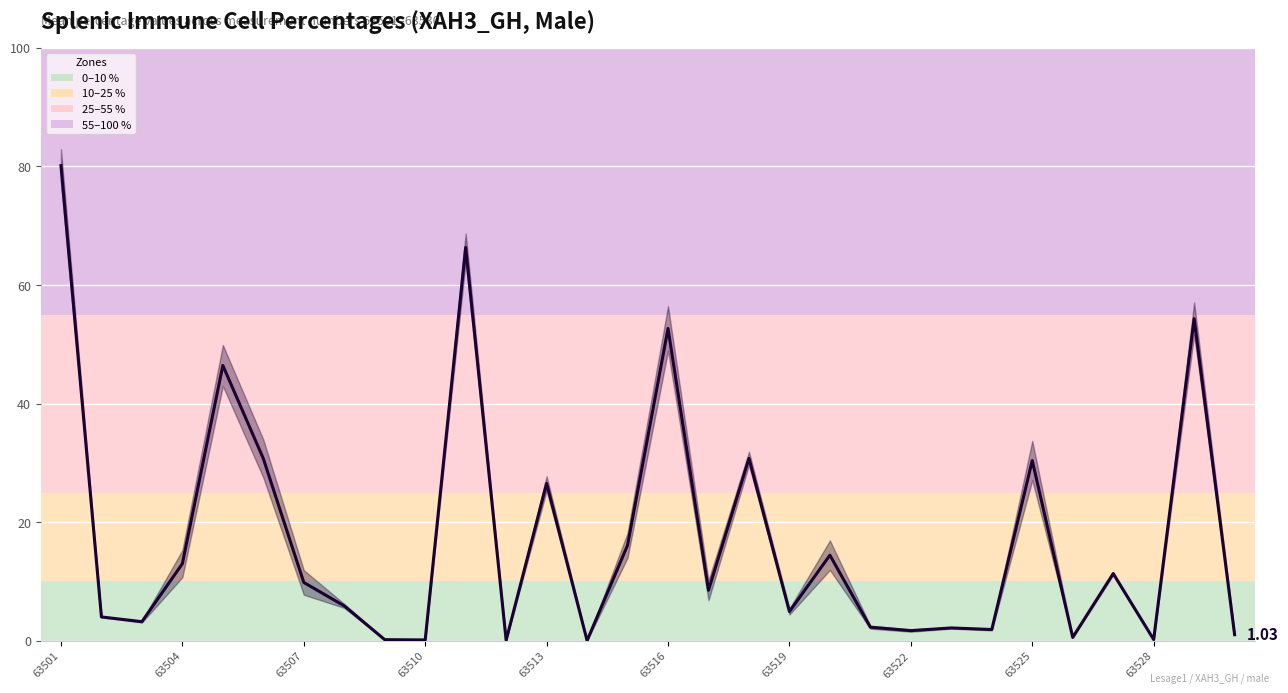

How many lines are shown in the chart?

1